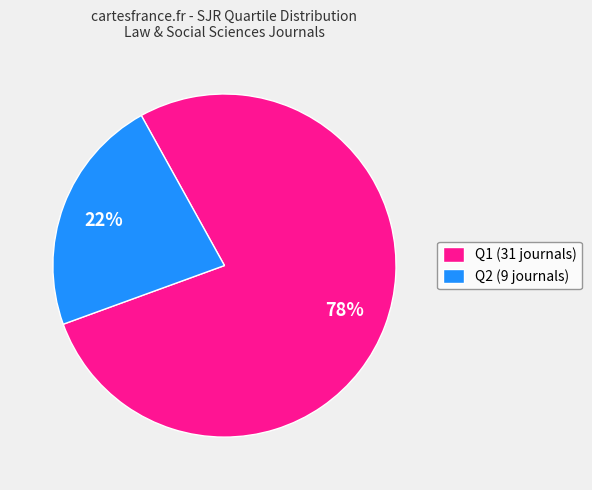

Is the sum of Q2 (9 journals) and Q1 (31 journals) greater than half?

Yes